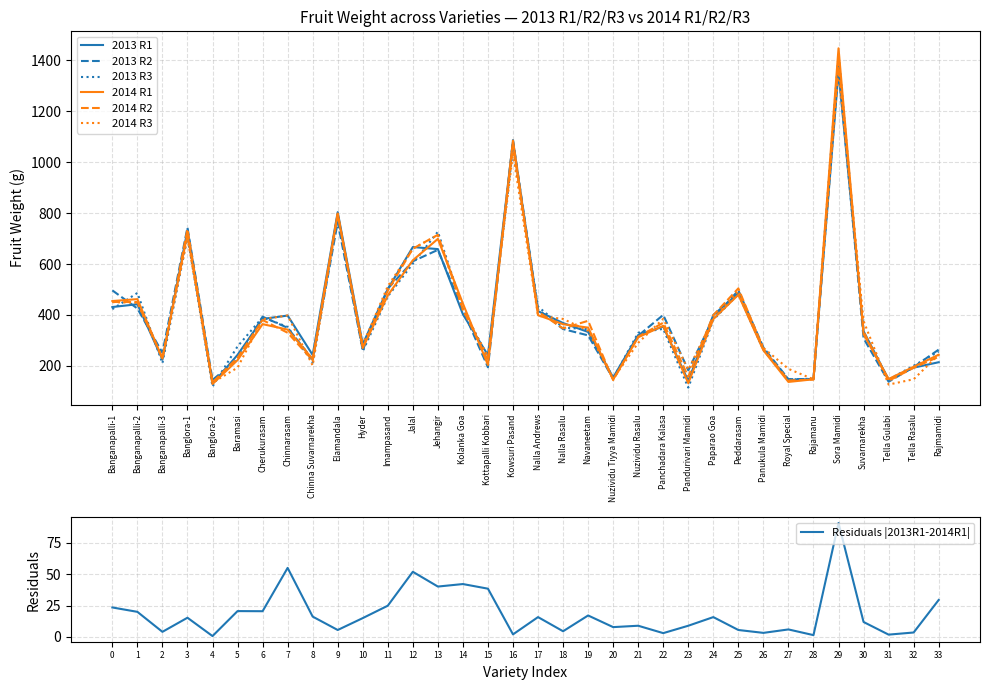

What is the sum of the 2014 R1 values at Kottapalli Kobbari and Peddarasam?

682.3